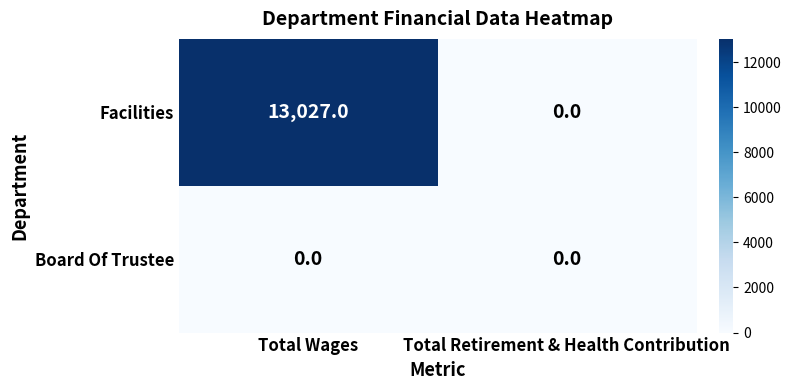

The Board Of Trustee series shows 0 at Total Retirement & Health Contribution. True or false?

True